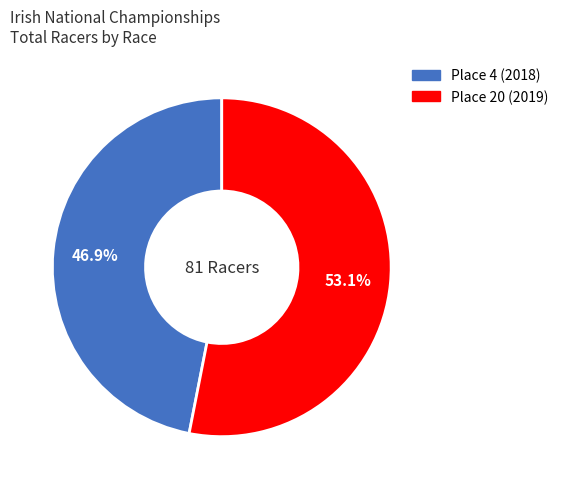

To the nearest percent, what is the difference between the Place 20 (2019) and Place 4 (2018) slice percentages?

6%